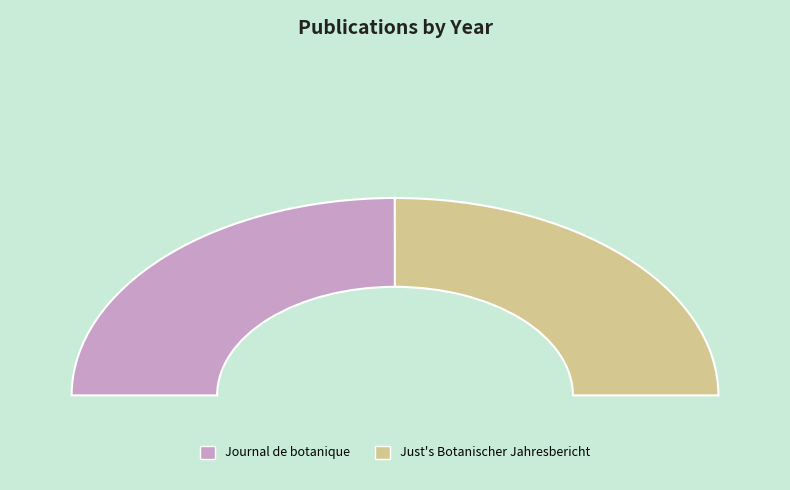

To the nearest percent, what is the average slice percentage?

50%